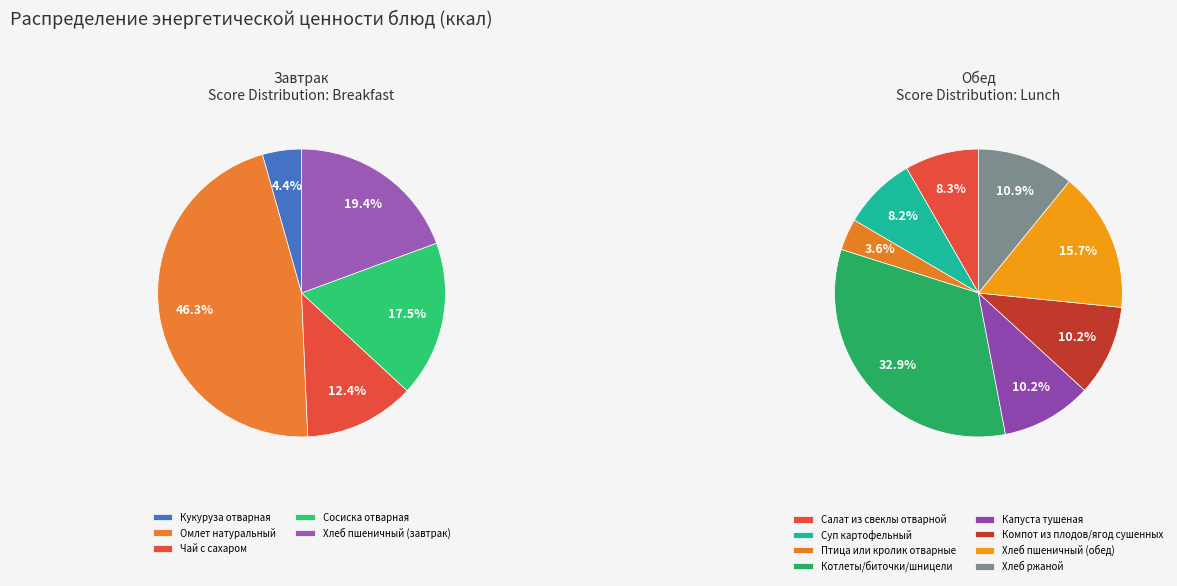

The Компот из плодов/ягод сушенных slice represents 21% of the pie. True or false?

False